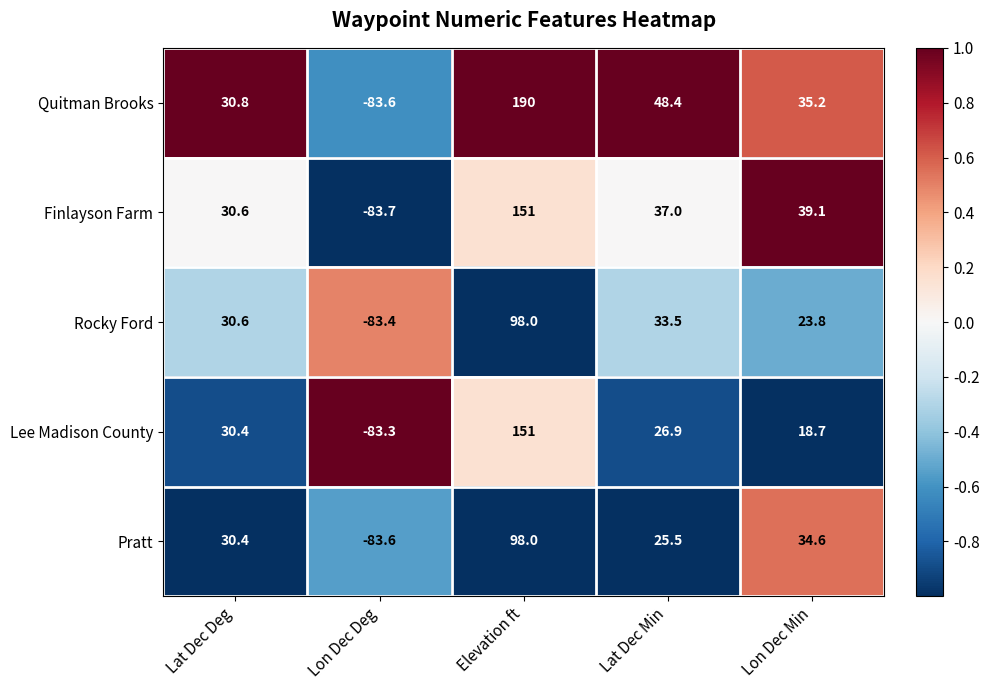

What is the sum of all Pratt values?

104.9